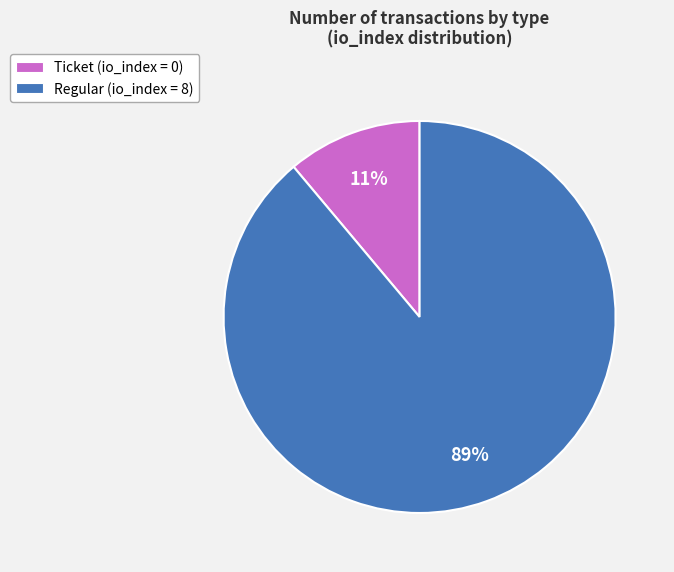

Does any single category account for the majority?

Yes